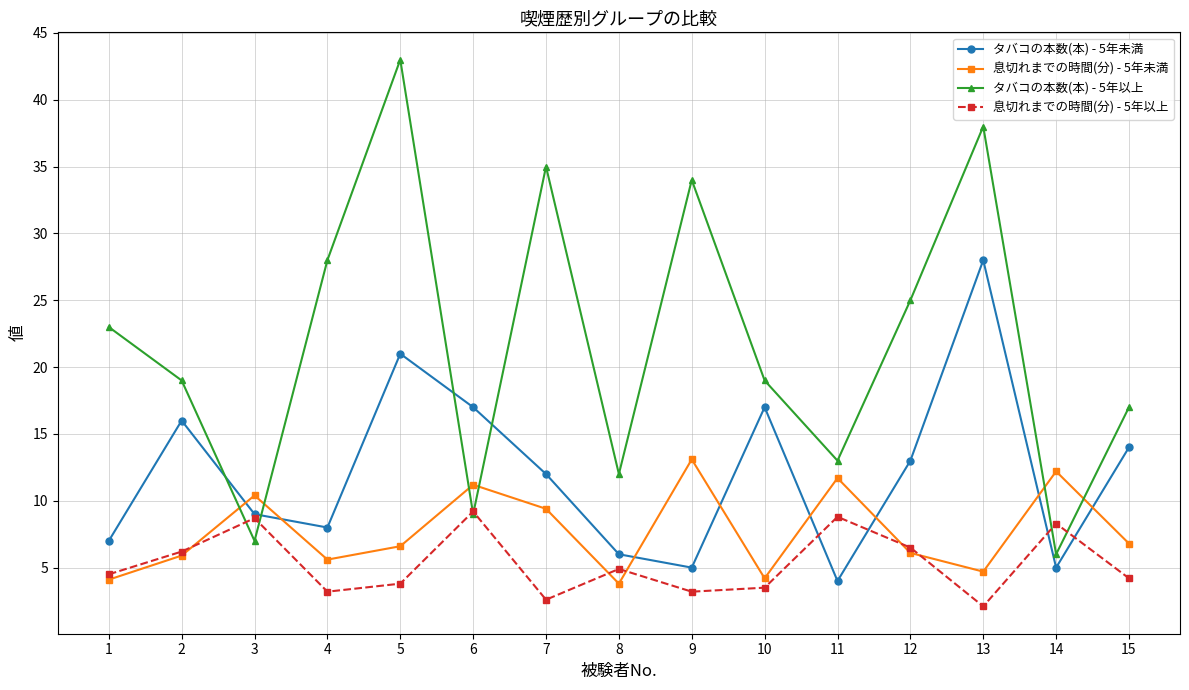

What is the value of the タバコの本数(本) - 5年以上 point at the 9th from the left?

34.0